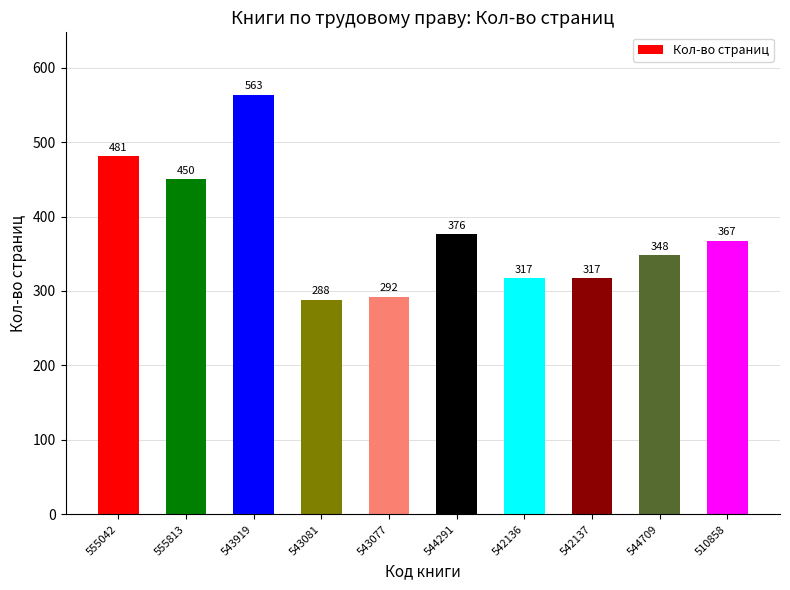

What is the sum of the values at 542136 and 543081?

605